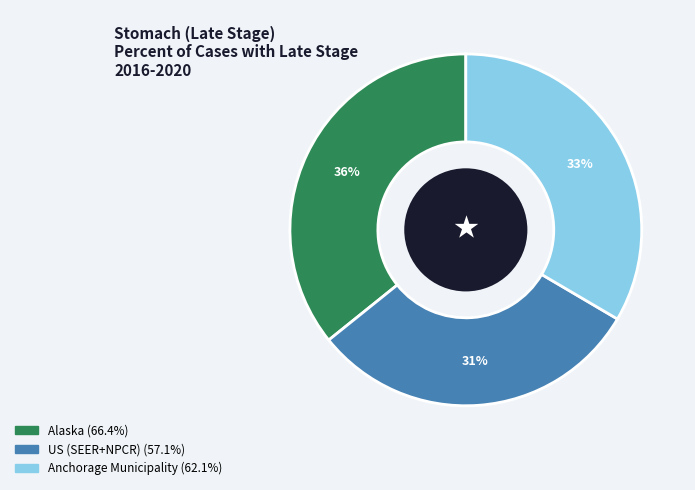

Approximately how many times larger is the value at US (SEER+NPCR) compared to Alaska?

0.9